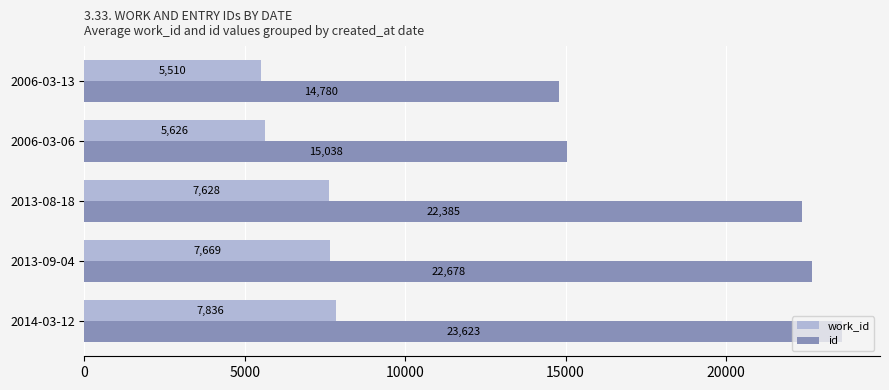

Between 2013-09-04 and 2006-03-06, which series saw the biggest shift?

id